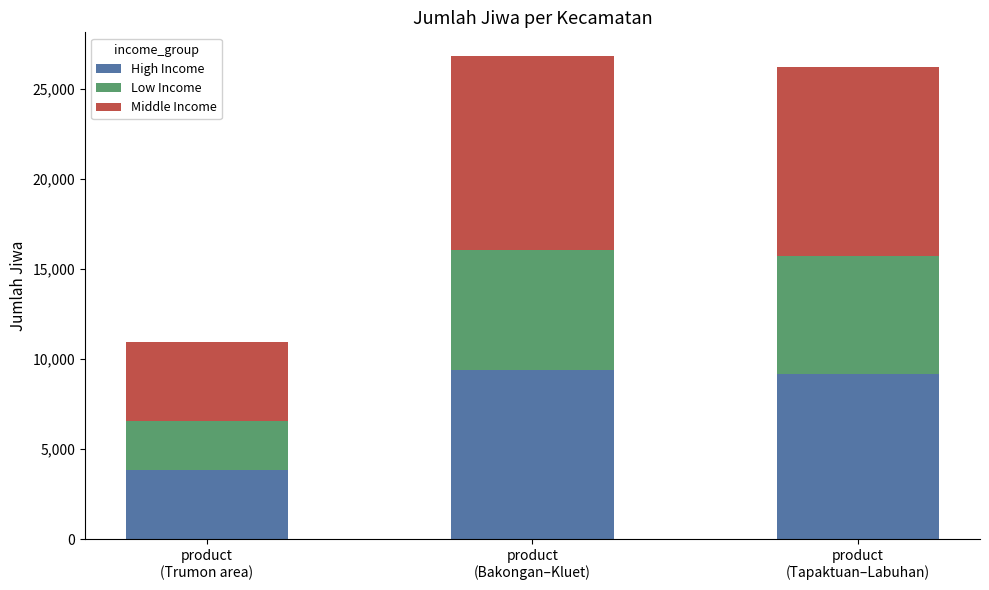

What is the sum of all High Income values?

22379